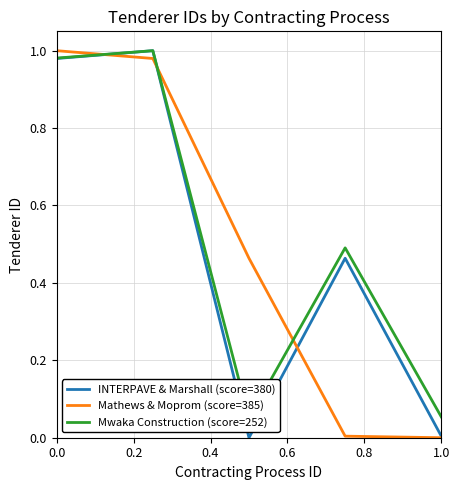

Is it true that INTERPAVE & Marshall (score=380) equals 1.3 at 0.0?

False